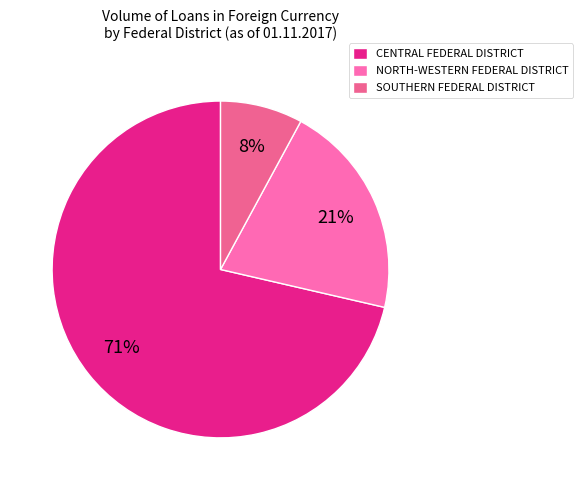

Which category has the biggest portion of the pie?

CENTRAL FEDERAL DISTRICT